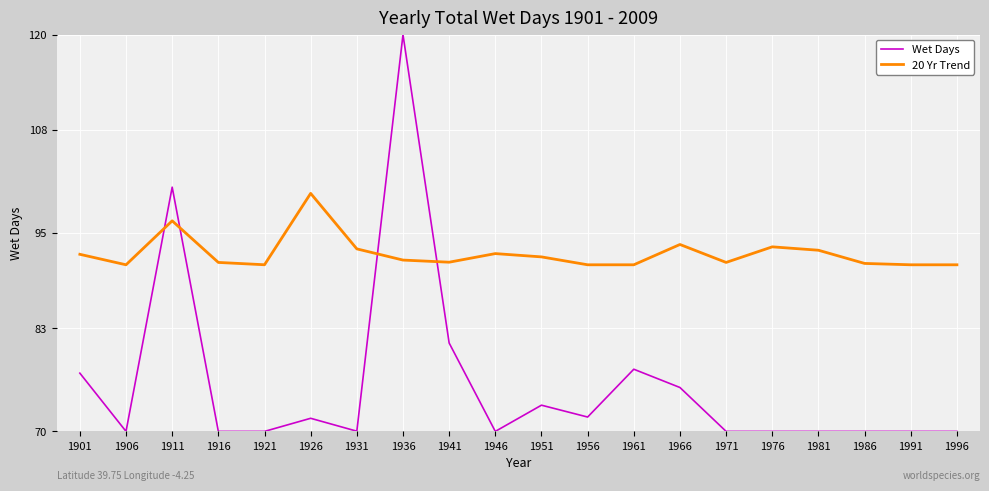

Is it true that Wet Days equals 50.0 at 1911?

False